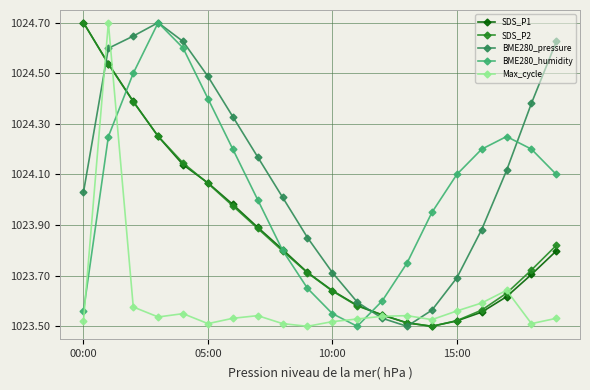

Reading left to right, list all the values displayed in this chart.

SDS_P1: 102470.0	102453.8	102438.9	102425.0	102413.9	102406.7	102398.2	102389.1	102380.3	102371.3	102364.1	102358.2	102354.5	102351.3	102350.0	102352.1	102355.6	102361.7	102370.5	102379.8
SDS_P2: 102470.0	102453.6	102438.8	102425.1	102414.5	102406.5	102397.6	102388.7	102379.8	102371.1	102363.9	102358.1	102354.5	102351.4	102350.0	102352.2	102356.4	102363.1	102372.3	102382.0
BME280_pressure: 102403.0	102459.9	102464.7	102470.0	102462.6	102448.8	102432.8	102416.9	102401.0	102385.0	102371.2	102359.6	102353.2	102350.0	102356.4	102369.1	102388.2	102411.6	102438.1	102462.6
BME280_humidity: 102356.0	102425.0	102450.0	102470.0	102460.0	102440.0	102420.0	102400.0	102380.0	102365.0	102355.0	102350.0	102360.0	102375.0	102395.0	102410.0	102420.0	102425.0	102420.0	102410.0
Max_cycle: 102352.1	102470.0	102357.6	102353.7	102355.0	102351.1	102353.2	102354.2	102351.1	102350.0	102351.8	102352.9	102353.9	102354.2	102352.6	102356.1	102359.2	102364.2	102351.1	102353.2